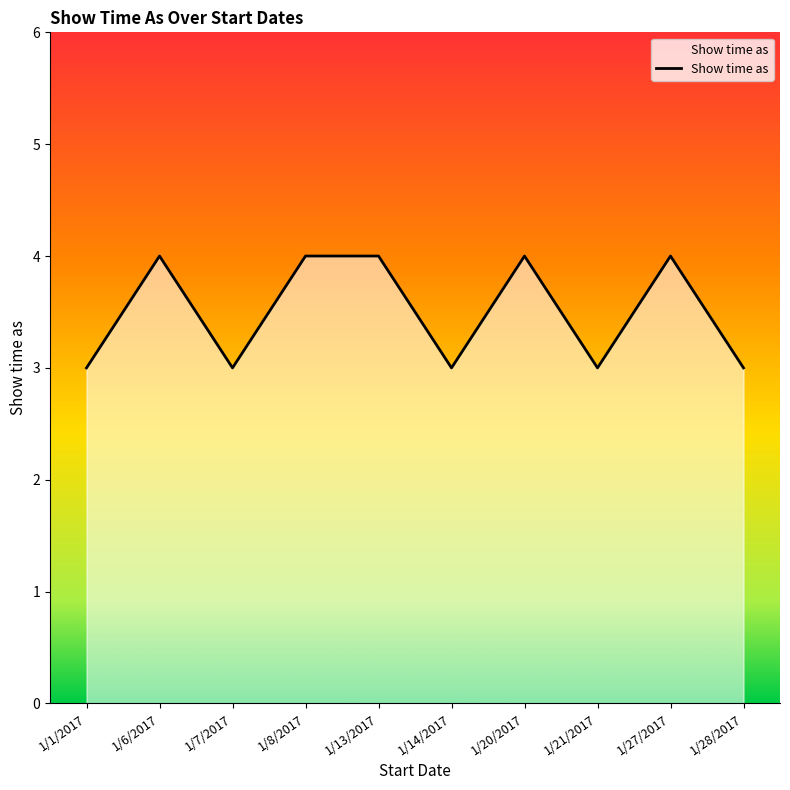

Reading left to right, what are all the values shown in this chart?

3	4	3	4	4	3	4	3	4	3